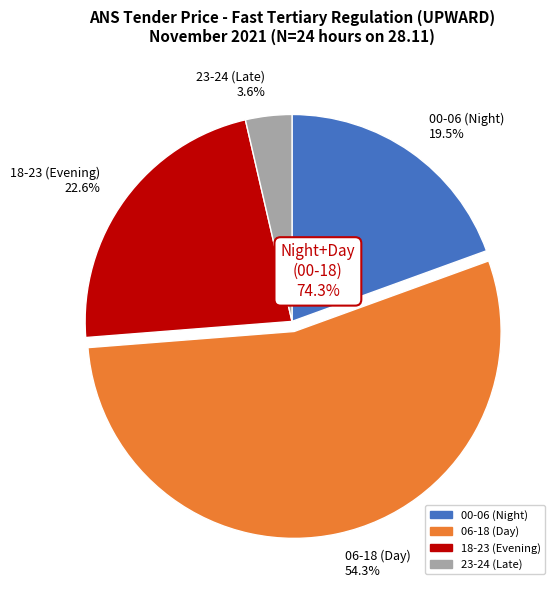

Does any single category account for the majority?

Yes